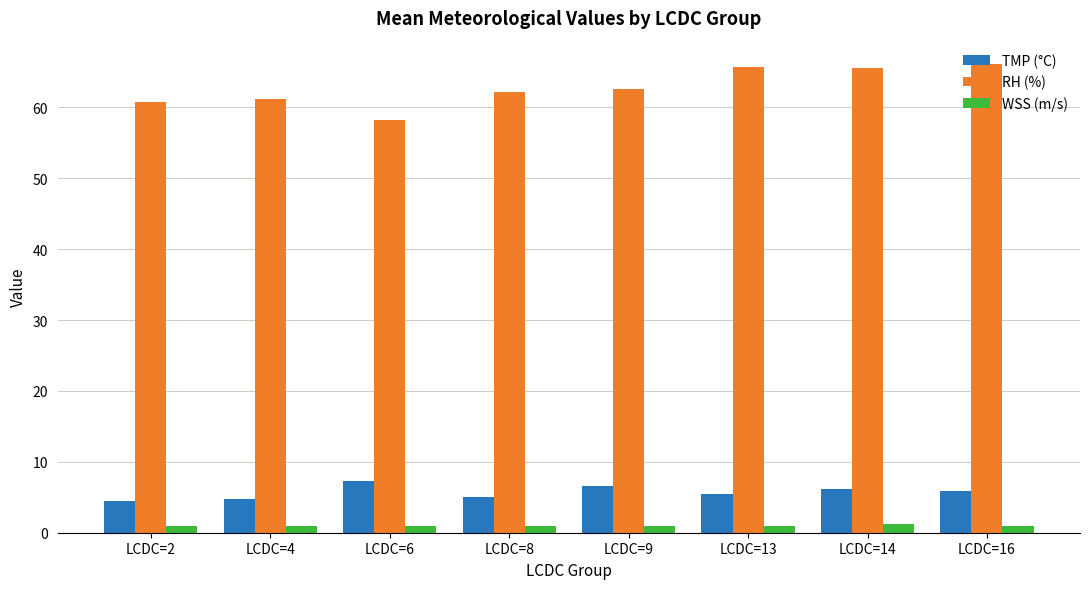

What is the difference between the highest and lowest values at LCDC=8?

61.1